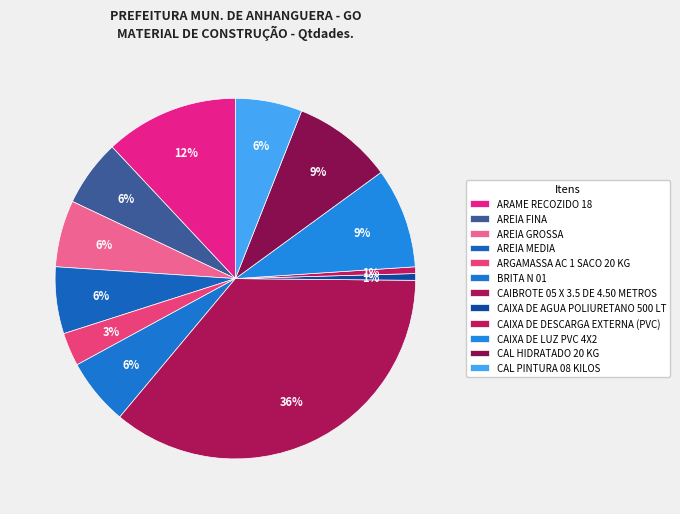

Does CAIXA DE LUZ PVC 4X2 account for over 50% of the chart?

No